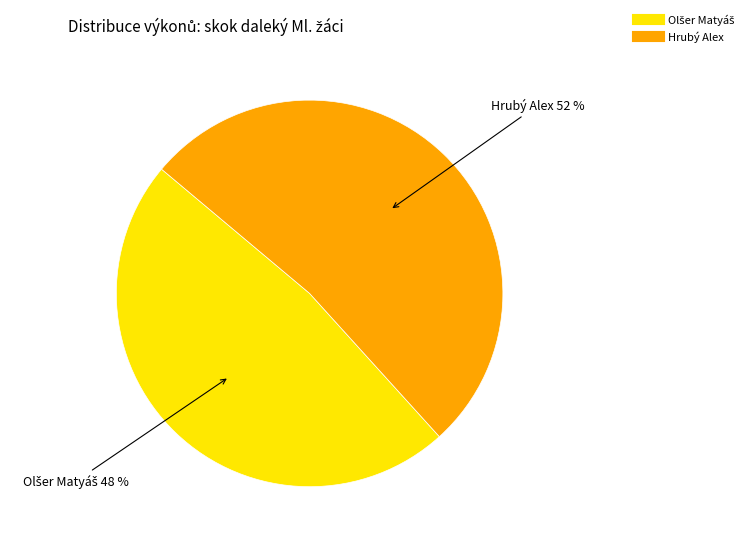

Count the number of slices in the pie.

2